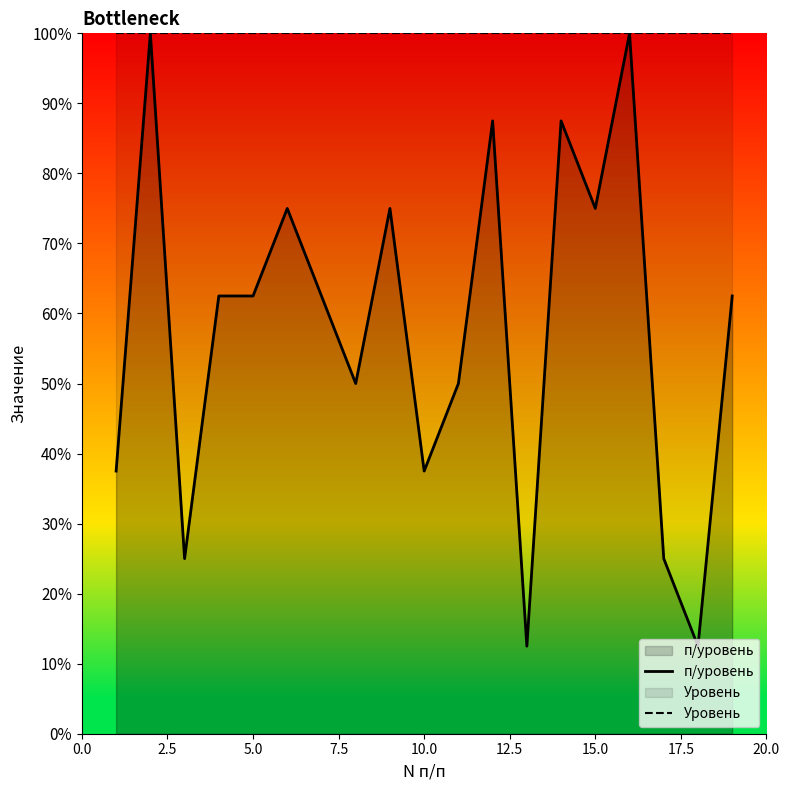

Which series has the largest total across all categories?

Уровень